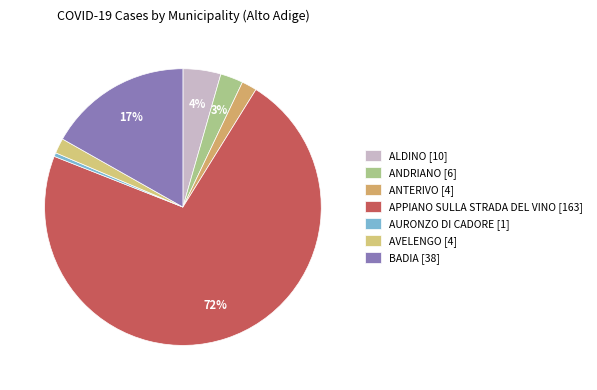

Count the number of slices in the pie.

7